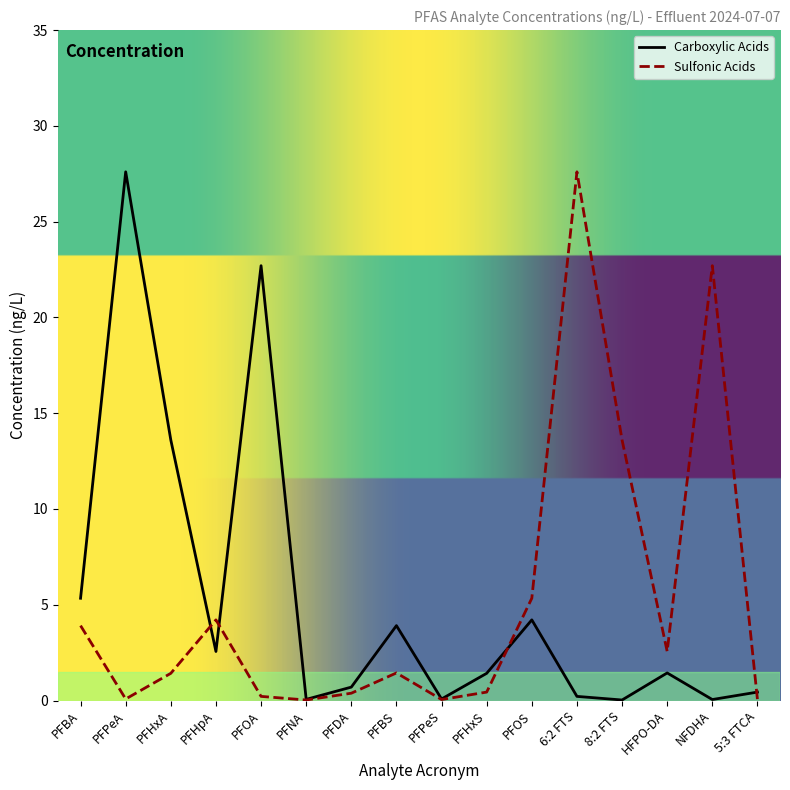

How many values in the Sulfonic Acids series are below 1?

7